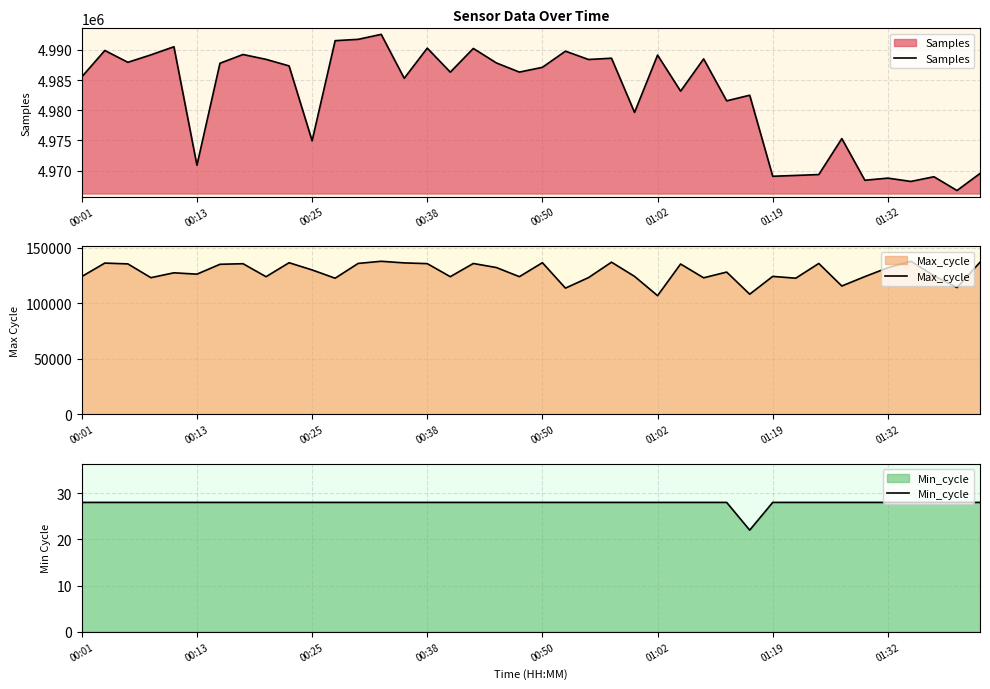

What is the maximum value for Max_cycle?

137926